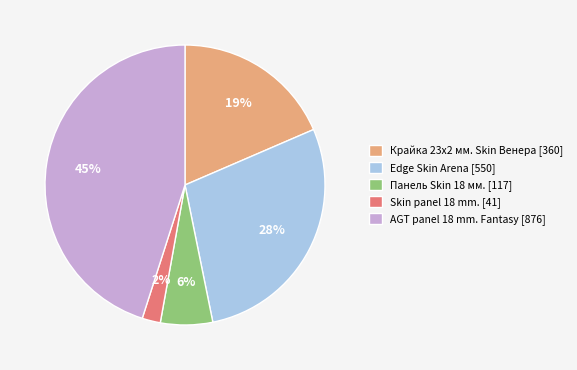

Is it true that Панель Skin 18 мм. [117] is 21% of the pie?

False